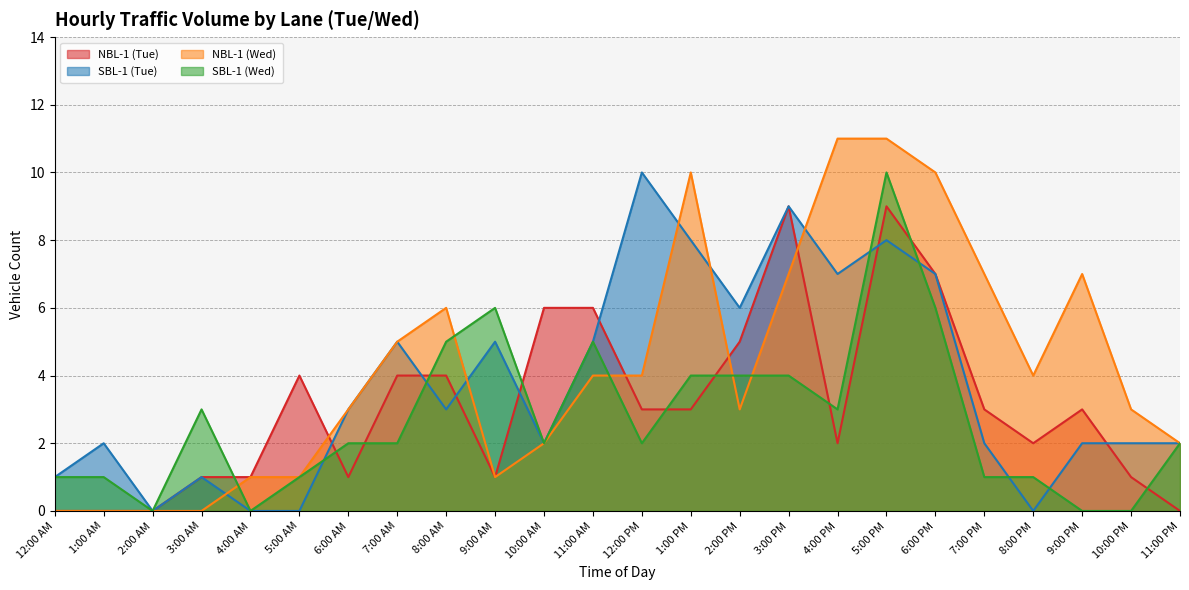

Which category has the lowest value across all series?

12:00 AM